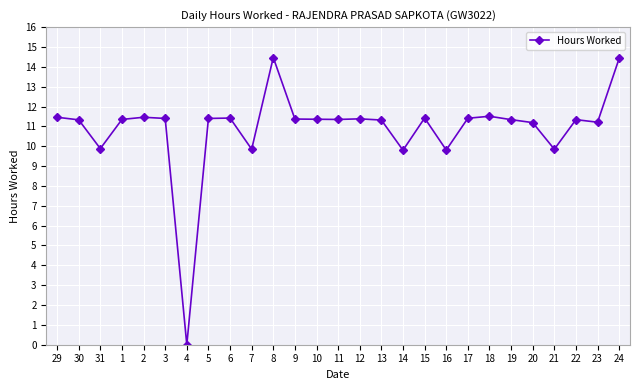

Does the chart display data point markers on the line(s)?

Yes